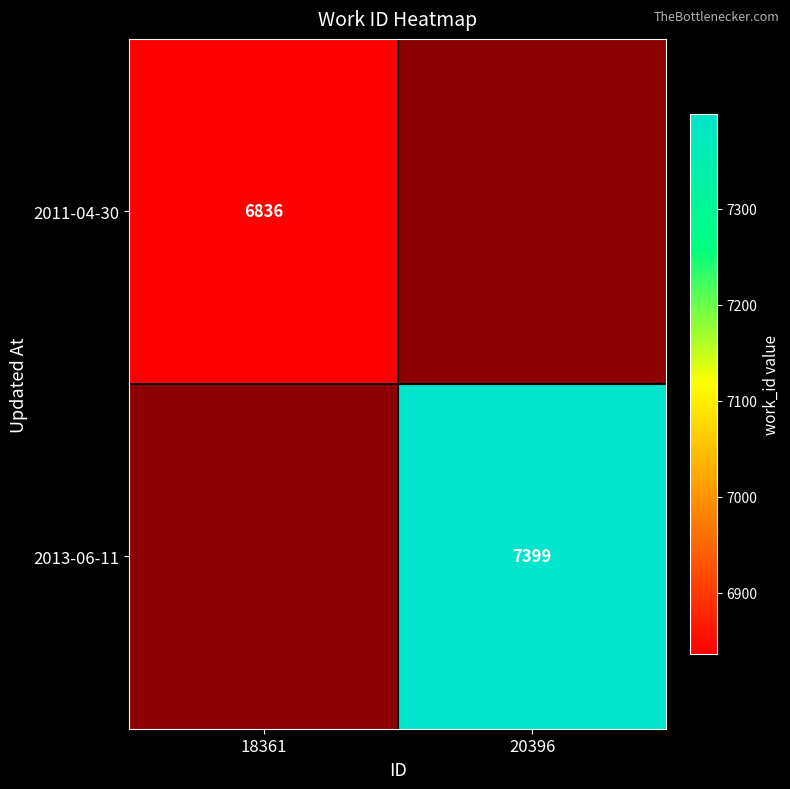

True or false: 2013-06-11 has a value of 7399 at 20396.

True